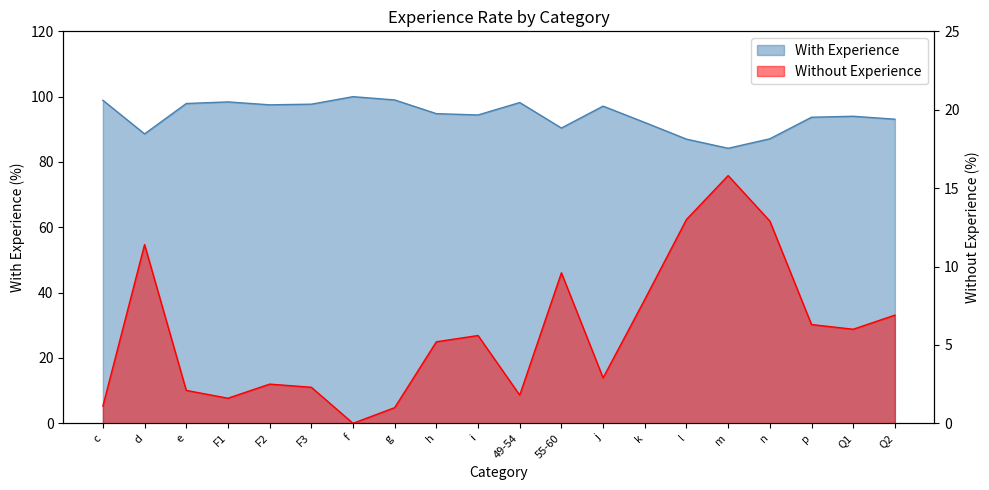

Reading right to left, list all the values displayed in this chart.

with_experience: 93.1	94.0	93.7	87.1	84.2	87.0	92.1	97.1	90.4	98.2	94.4	94.8	99.0	100.0	97.7	97.5	98.4	97.9	88.6	98.9
without_experience: 6.9	6.0	6.3	12.9	15.8	13.0	7.9	2.9	9.6	1.8	5.6	5.2	1.0	0.0	2.3	2.5	1.6	2.1	11.4	1.1